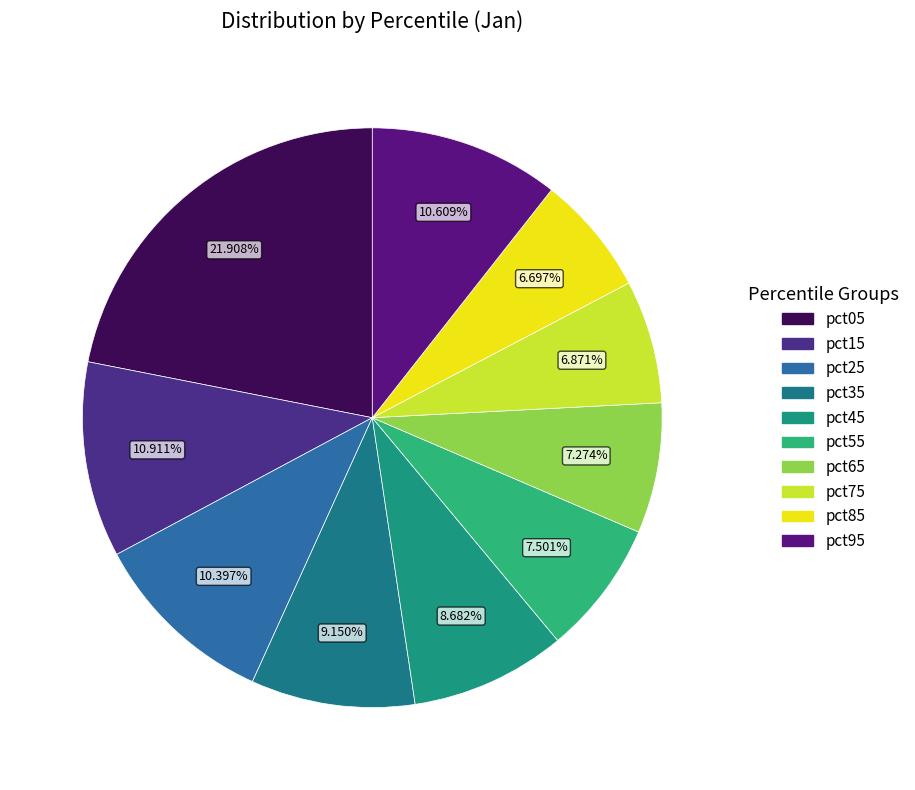

To the nearest percent, what percentage of the pie is pct55?

8%